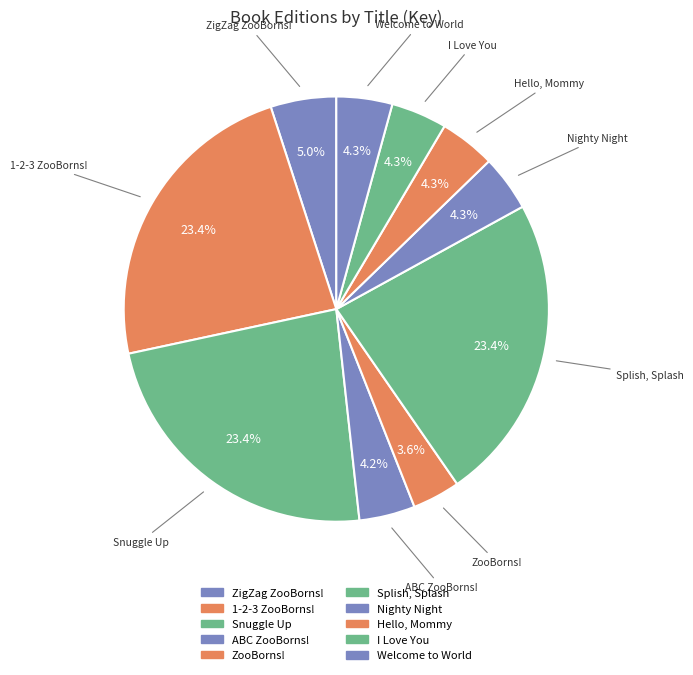

How many slices are in this pie chart?

10